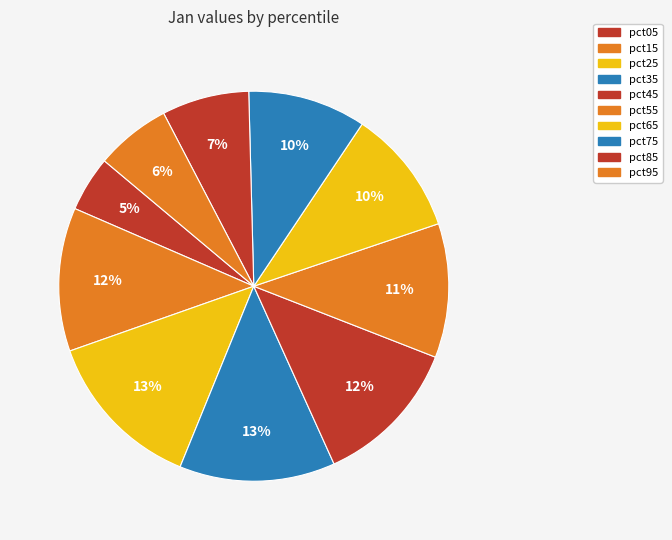

Do pct65 and pct75 together represent more than half of the pie?

No